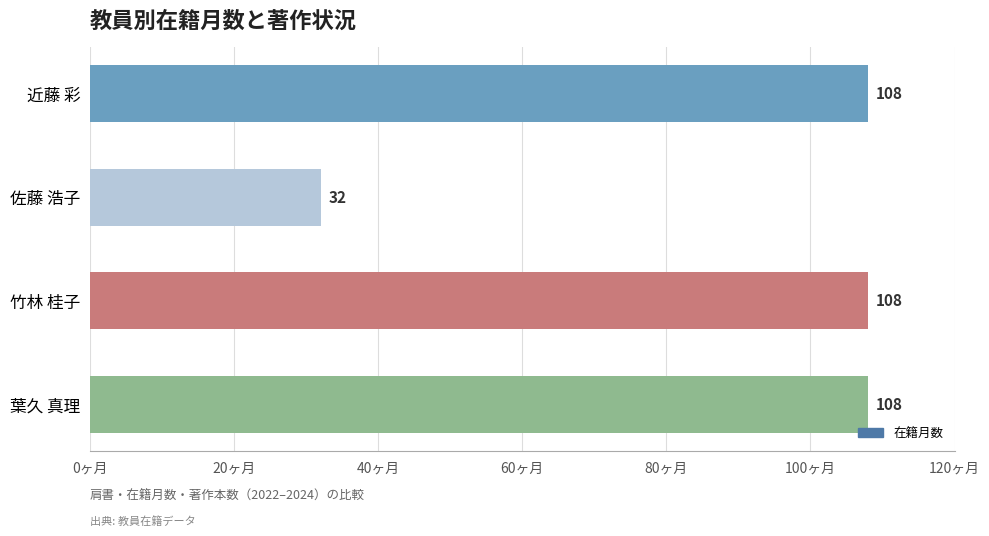

What is the smallest value displayed?

32